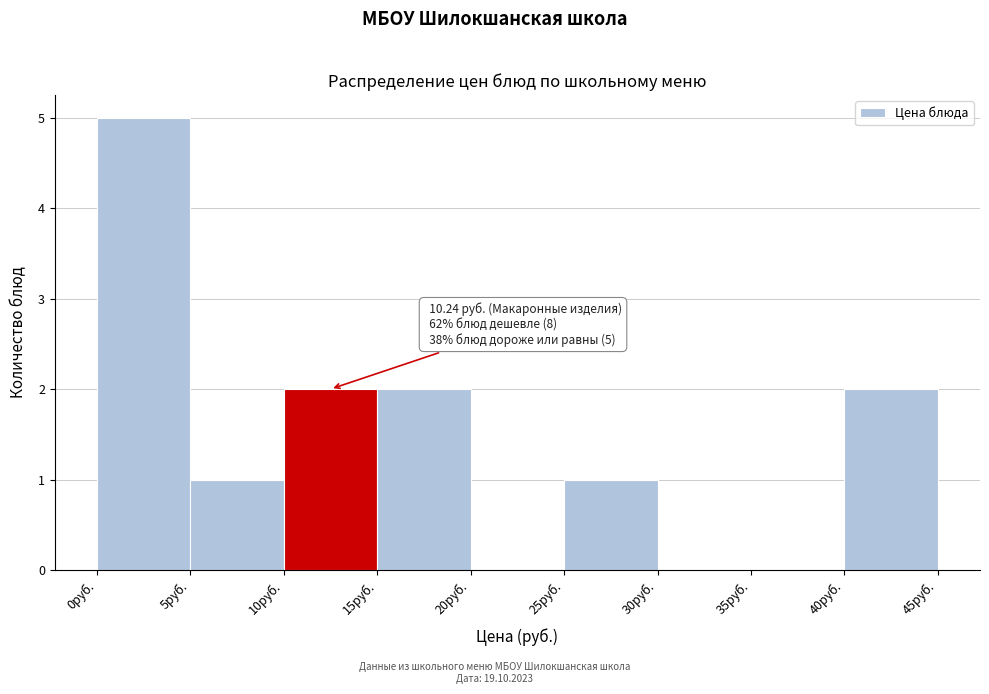

Which range on the x-axis has the tallest bar?

0 to 5